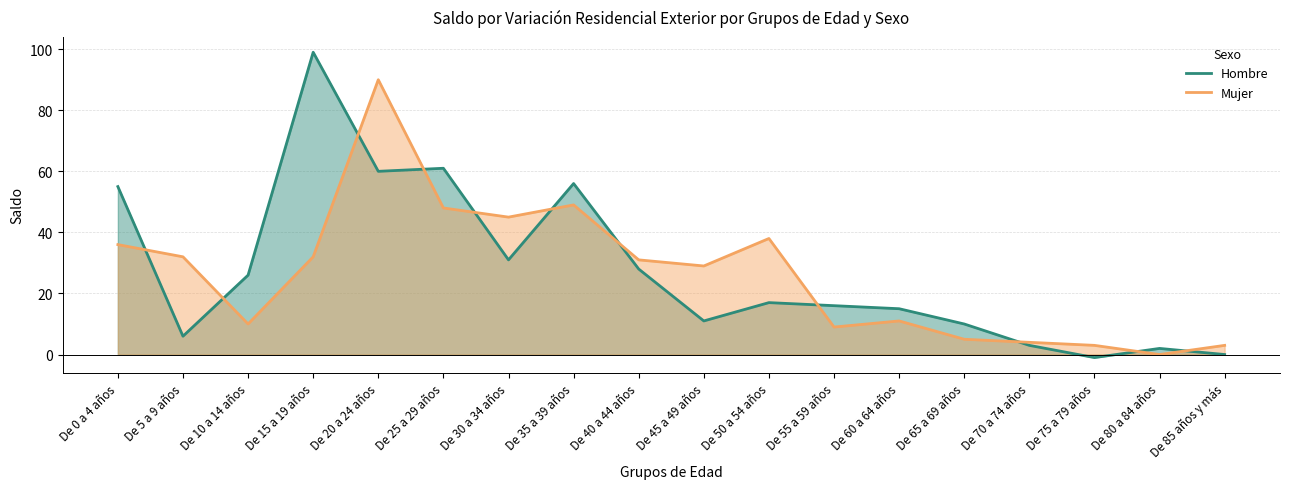

What are all the series names shown in the legend?

Hombre, Mujer